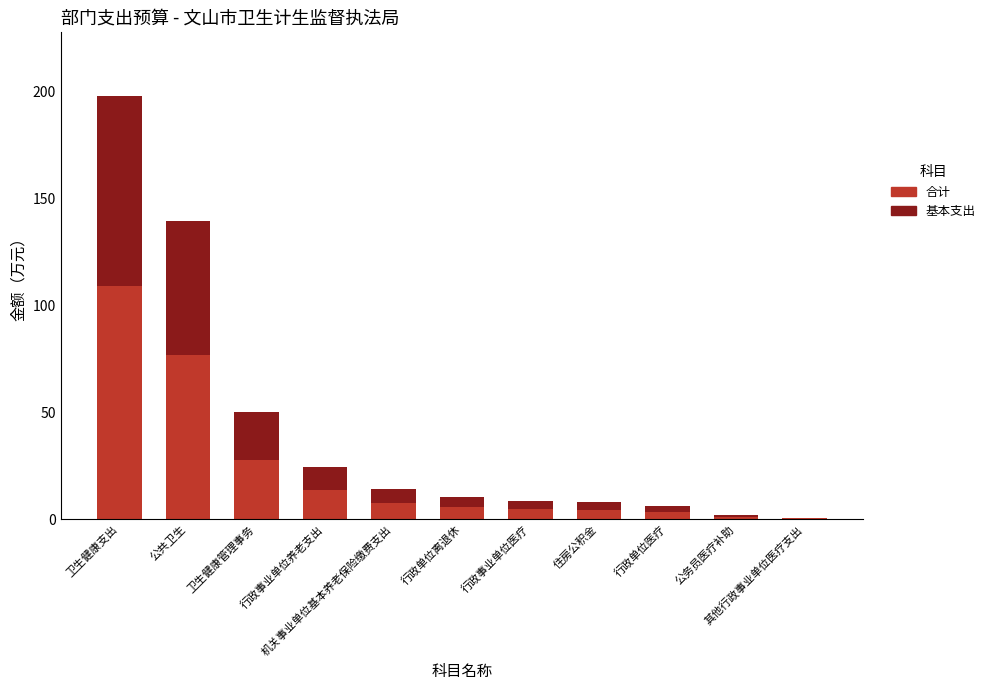

Are the bars grouped side by side (vs. stacked)?

No